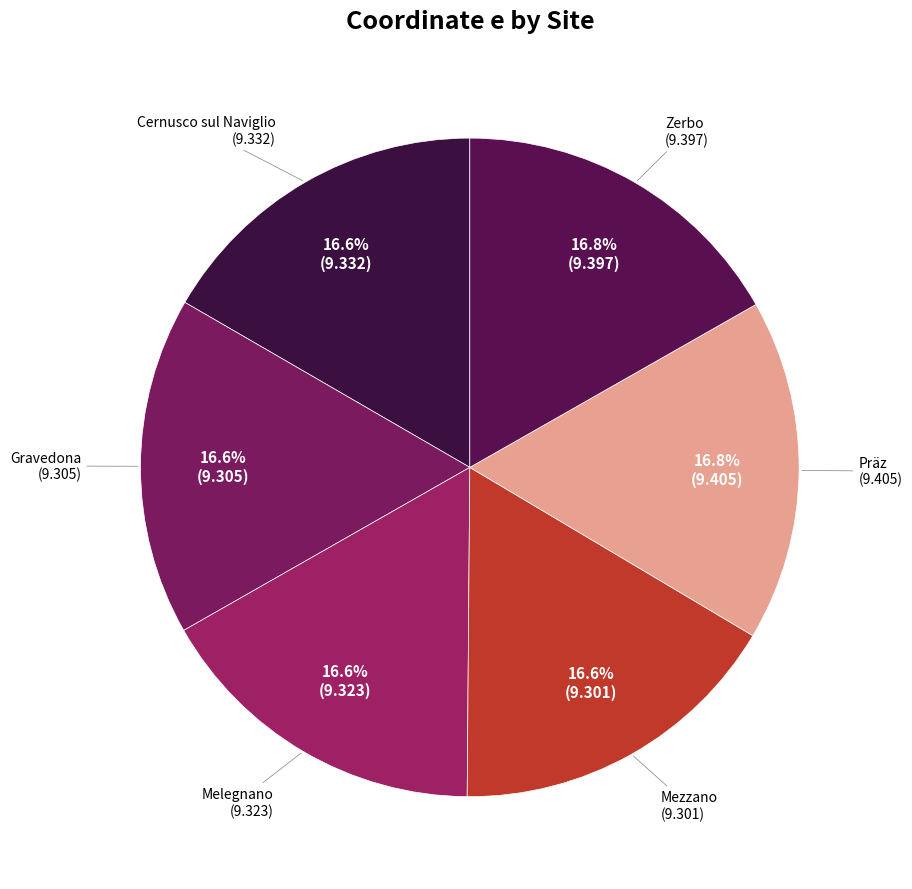

How many slices are in this pie chart?

6